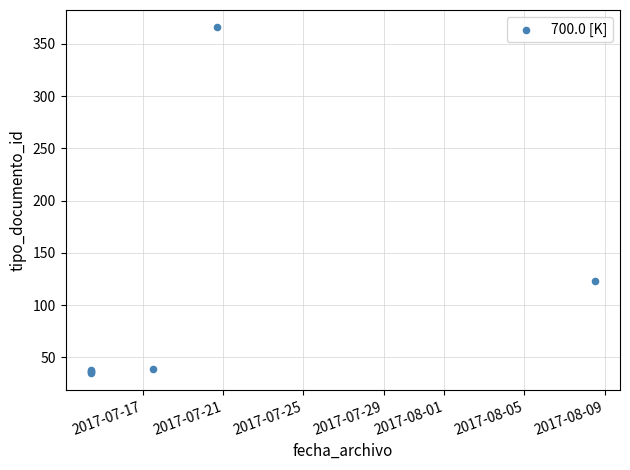

What Y value in the scatter plot is closest to 200?

123